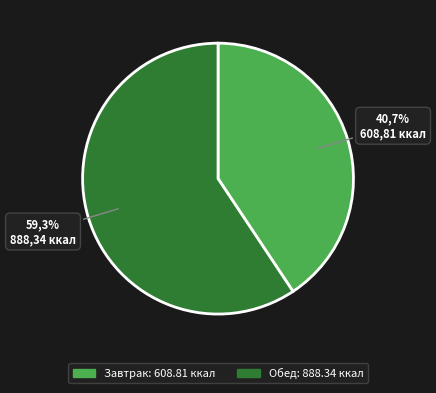

What percentage is the Завтрак slice, to the nearest percent?

41%